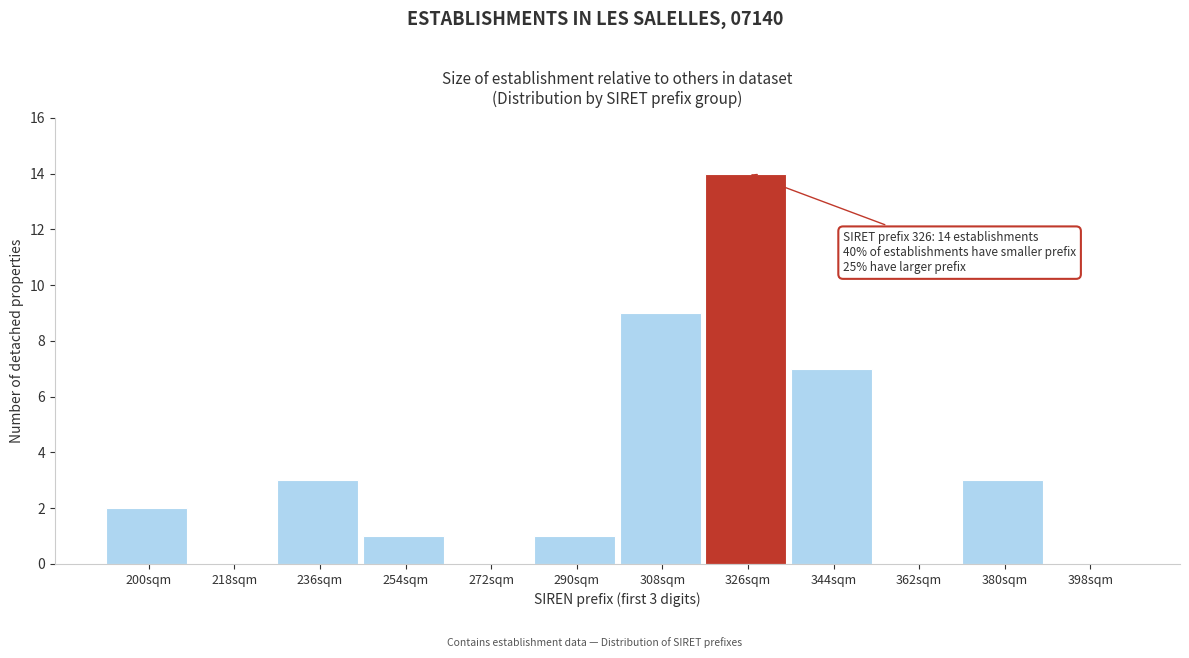

What is the sum of the values at 254sqm and 236sqm?

4